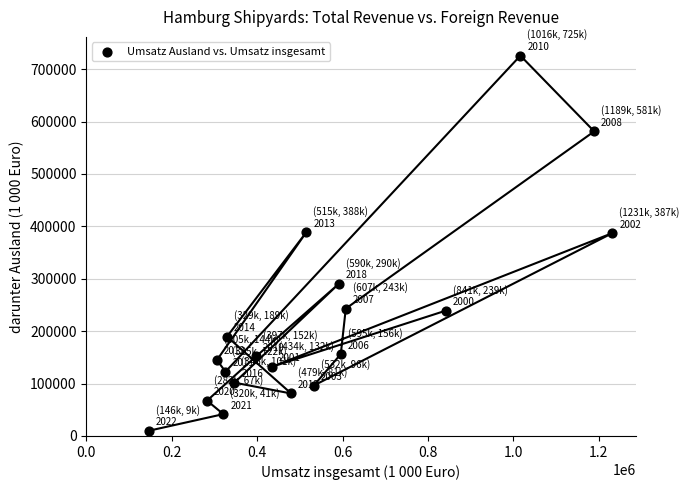

What is the range of X values (max minus min)?

1085679